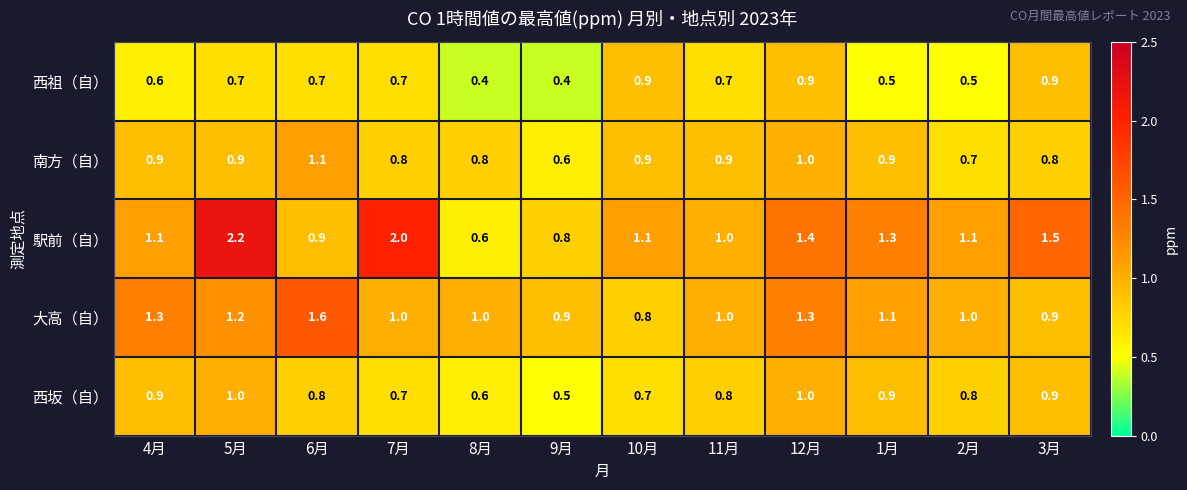

Rank the series by their maximum value, from highest to lowest.

駅前（自）, 大高（自）, 南方（自）, 西坂（自）, 西祖（自）